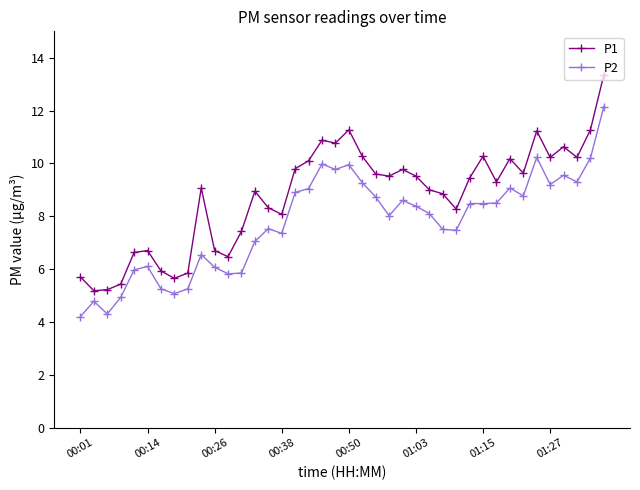

Which series has the largest total across all categories?

P1